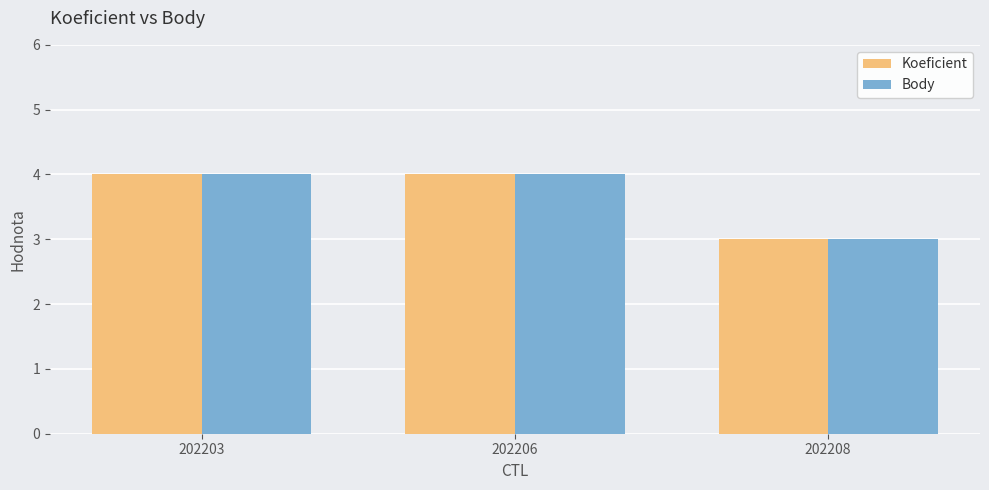

Reading right to left, list all the values displayed in this chart.

Koeficient: 202208=3	202206=4	202203=4
Body: 202208=3	202206=4	202203=4